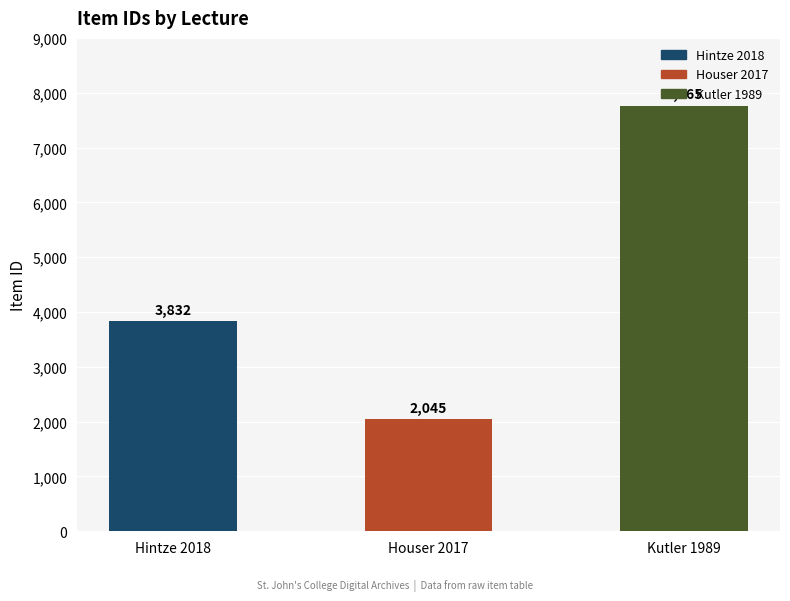

Count the values in the range 2045 to 7765.

3